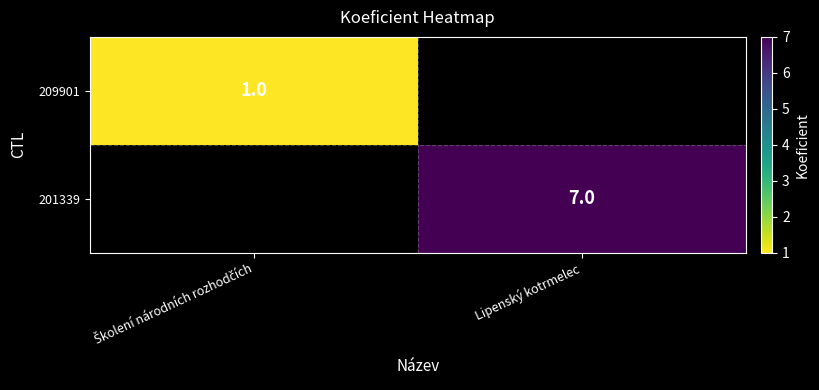

The value of 201339 at Lipenský kotrmelec is 10. True or false?

False